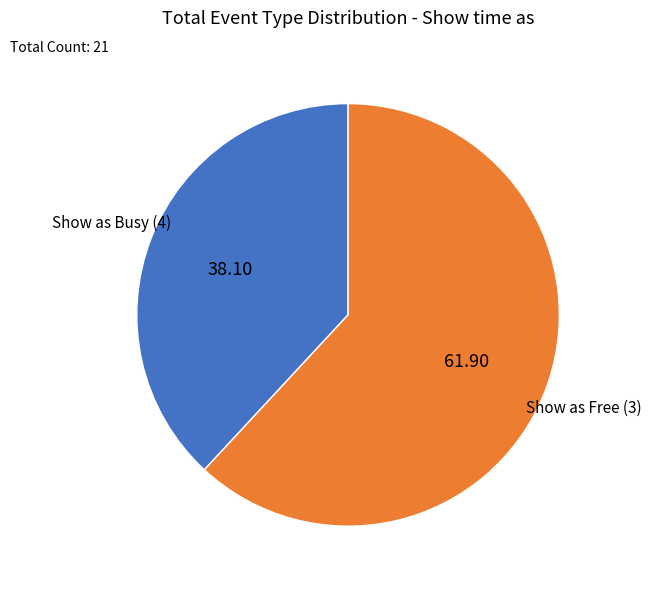

Rank the categories by value from highest to lowest.

Show as Free (3), Show as Busy (4)